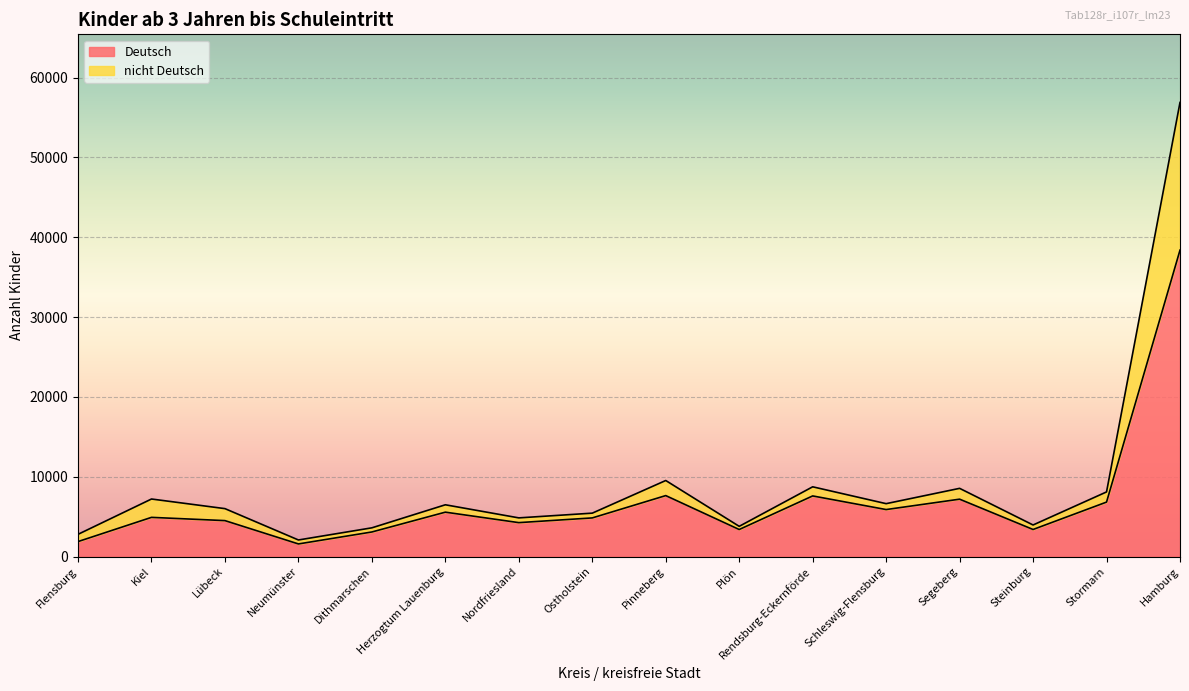

Reading left to right, what are all the values shown in this chart?

Deutsch: 1870	4905	4497	1575	3074	5557	4245	4836	7633	3383	7591	5883	7184	3386	6819	38392
nicht Deutsch: 2779	7205	5999	2071	3594	6481	4840	5433	9524	3780	8734	6622	8541	3950	8093	56899